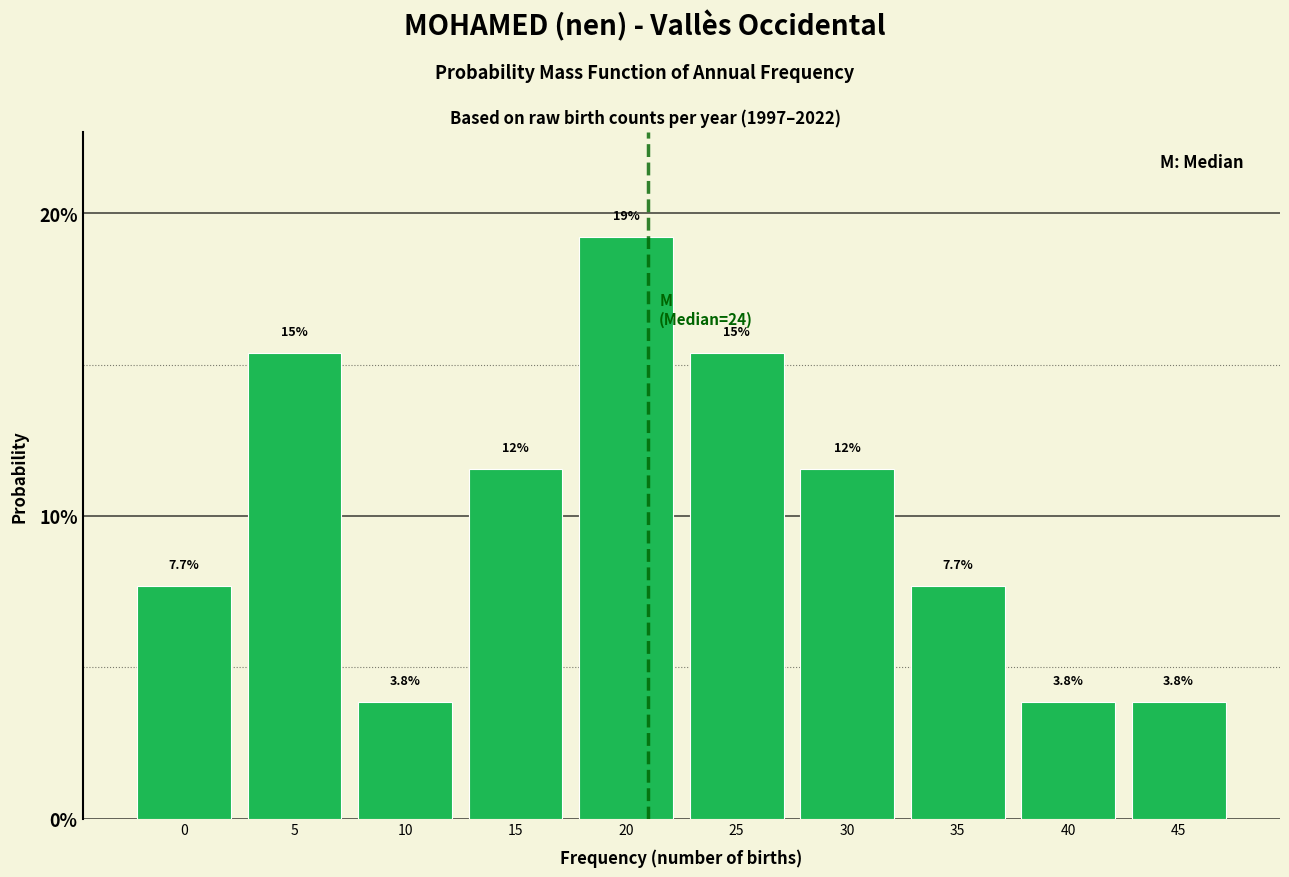

Reading left to right, what are all the values shown in this chart?

0=7.7	5=15.4	10=3.8	15=11.5	20=19.2	25=15.4	30=11.5	35=7.7	40=3.8	45=3.8